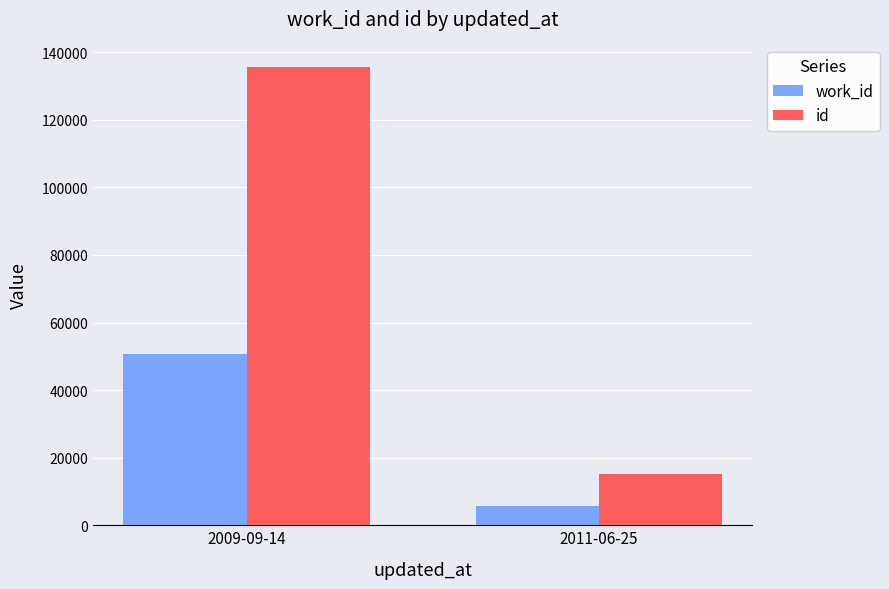

Count the number of categories in the chart.

2